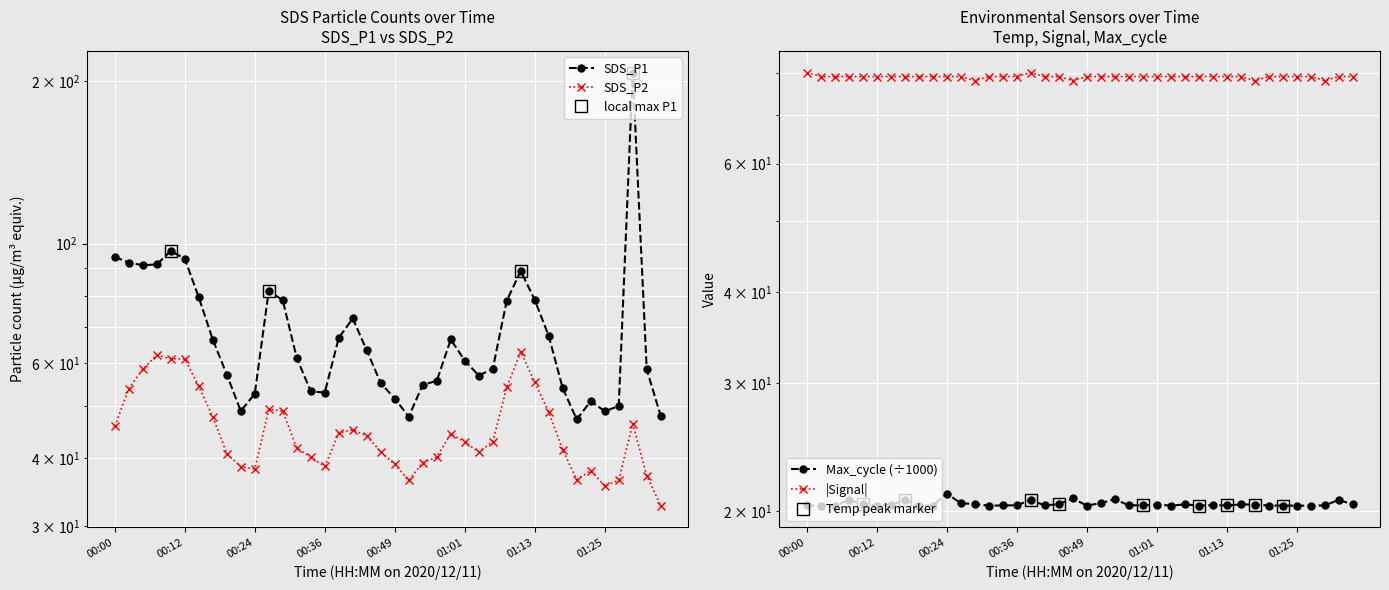

After their last crossing, which series has the higher values: SDS_P1 or Signal?

Signal